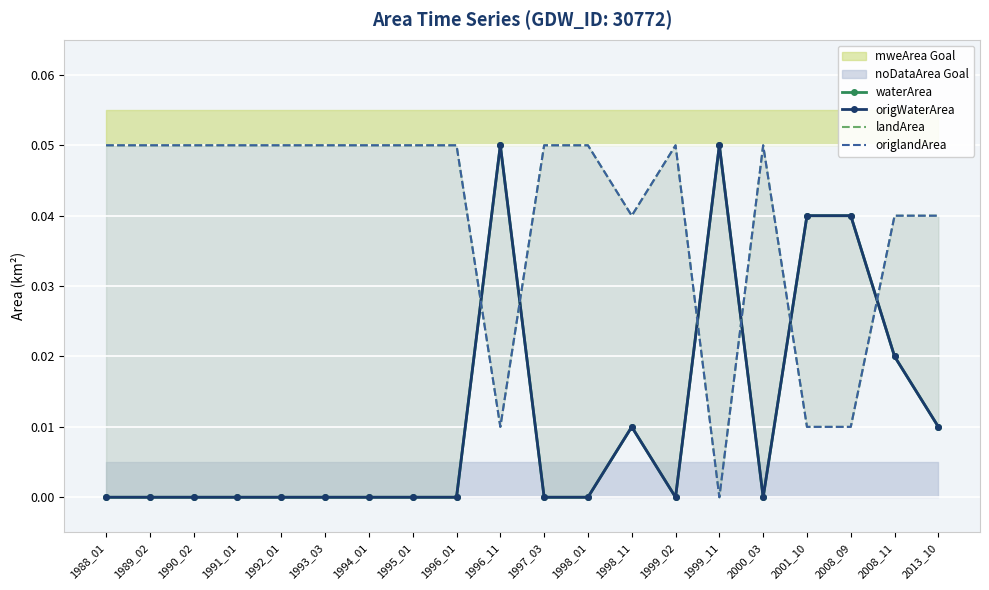

What is the value of the origlandArea point at the 7th from the left?

0.1